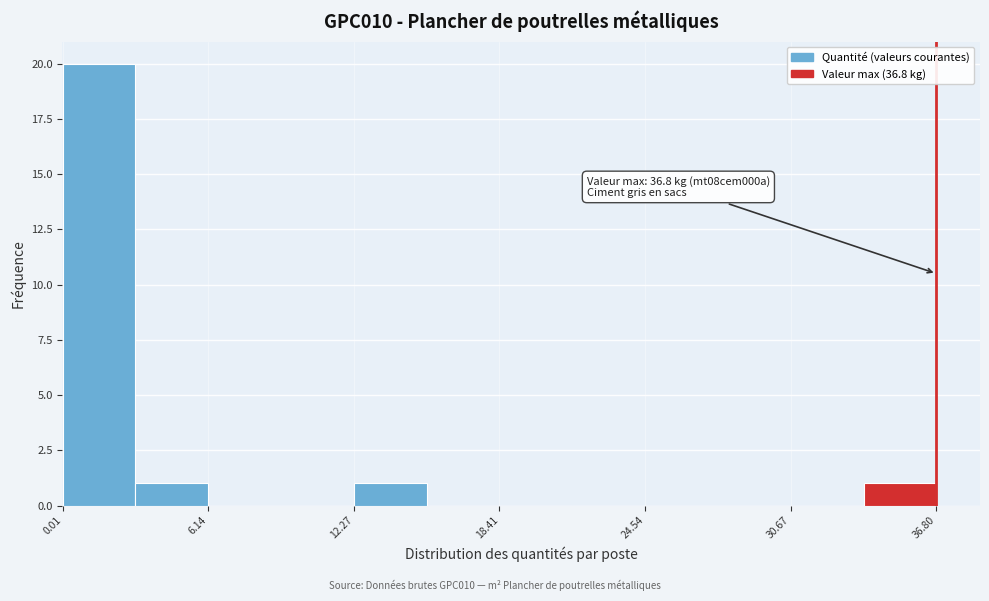

Read against the x-axis, roughly where is the centre of the tallest bar?

2